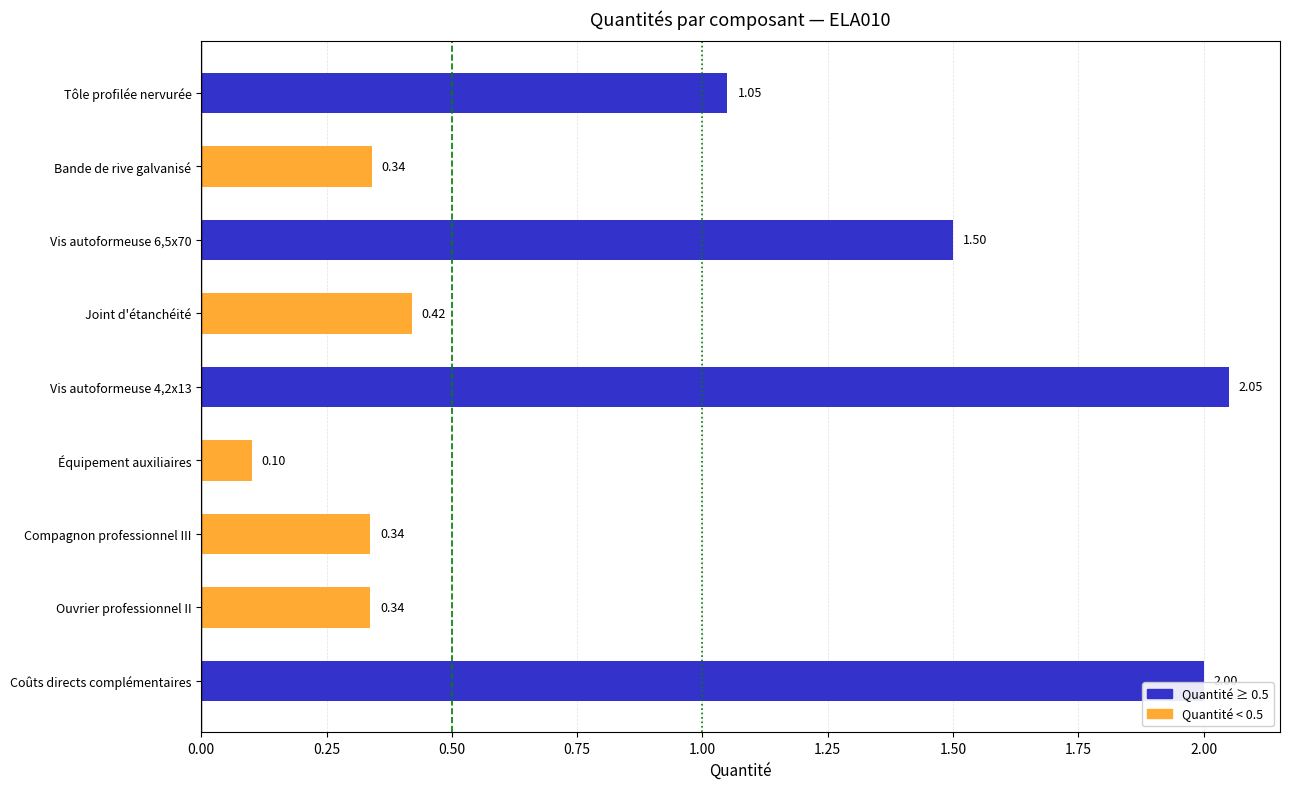

What is the change in value from Compagnon professionnel III to Coûts directs complémentaires?

+1.7